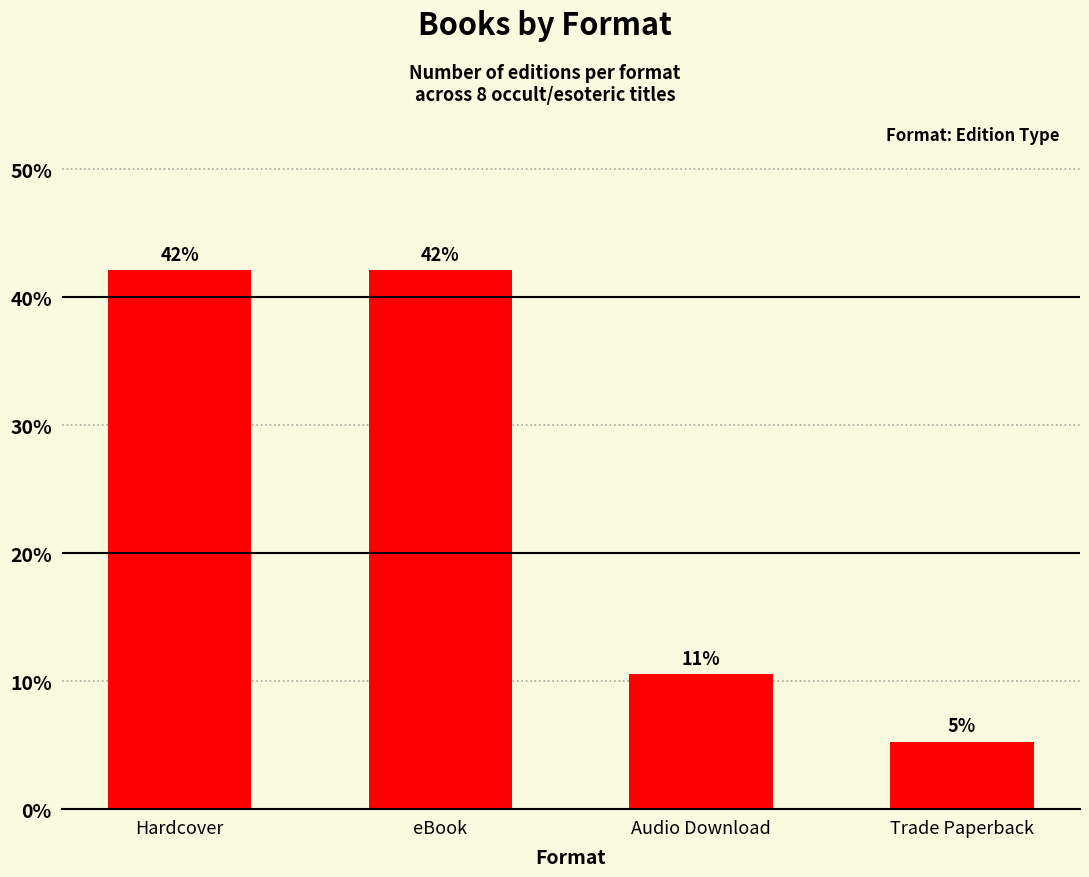

How many distinct data groups are displayed?

1